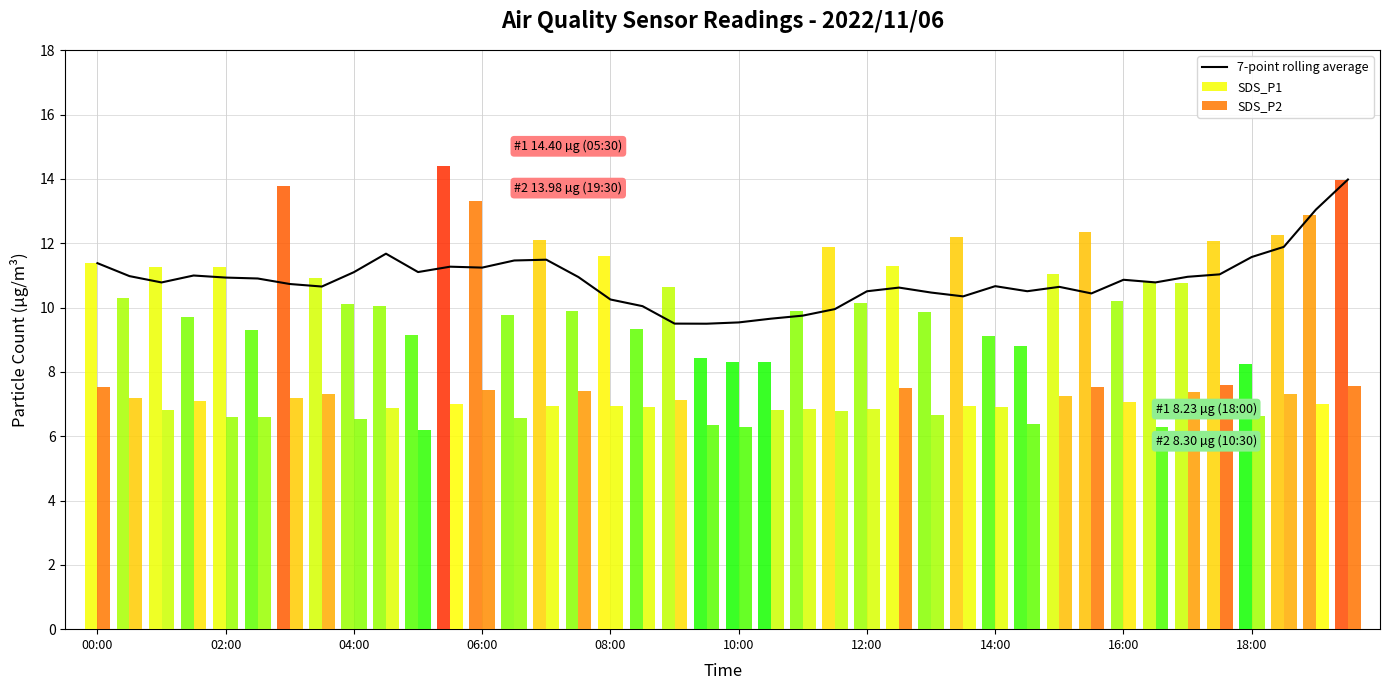

Are the bars grouped side by side (vs. stacked)?

Yes